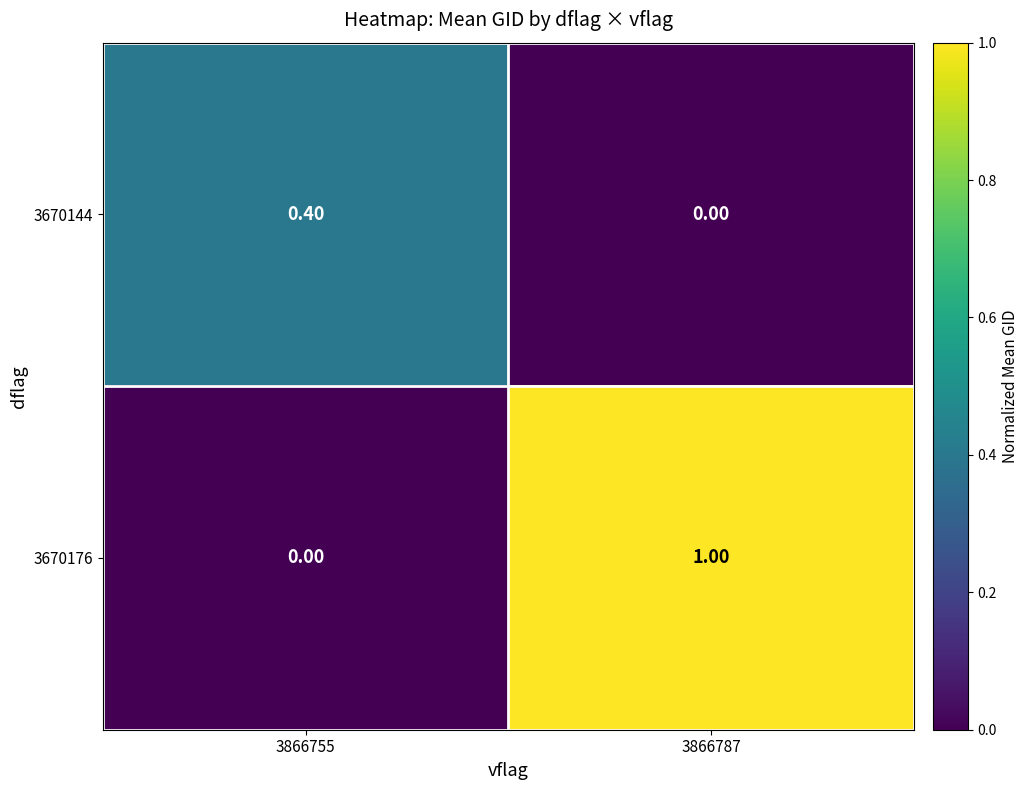

List the series in order of their peak value, highest first.

3670176, 3670144